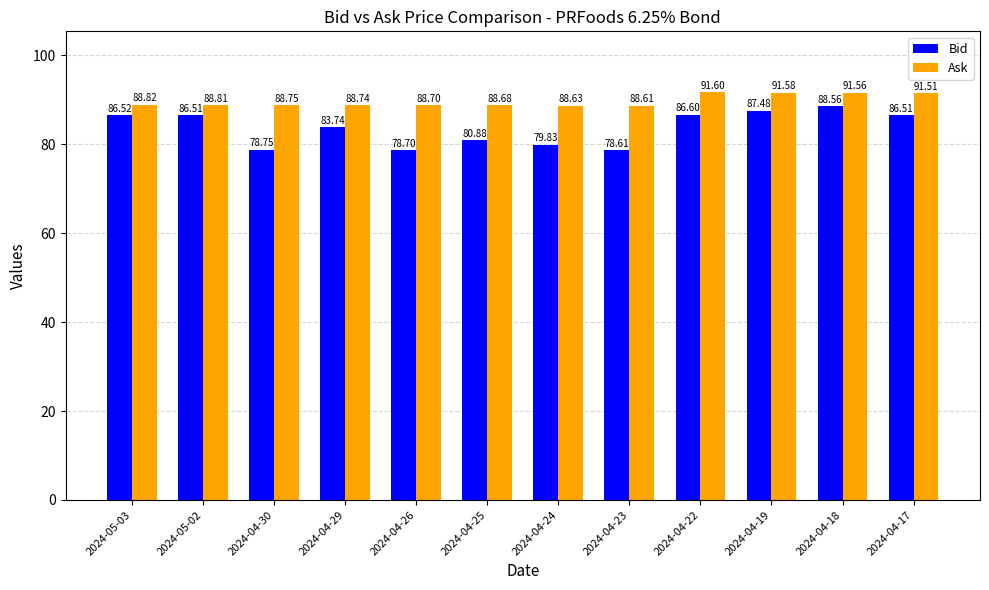

What is the minimum value shown in the chart?

78.6